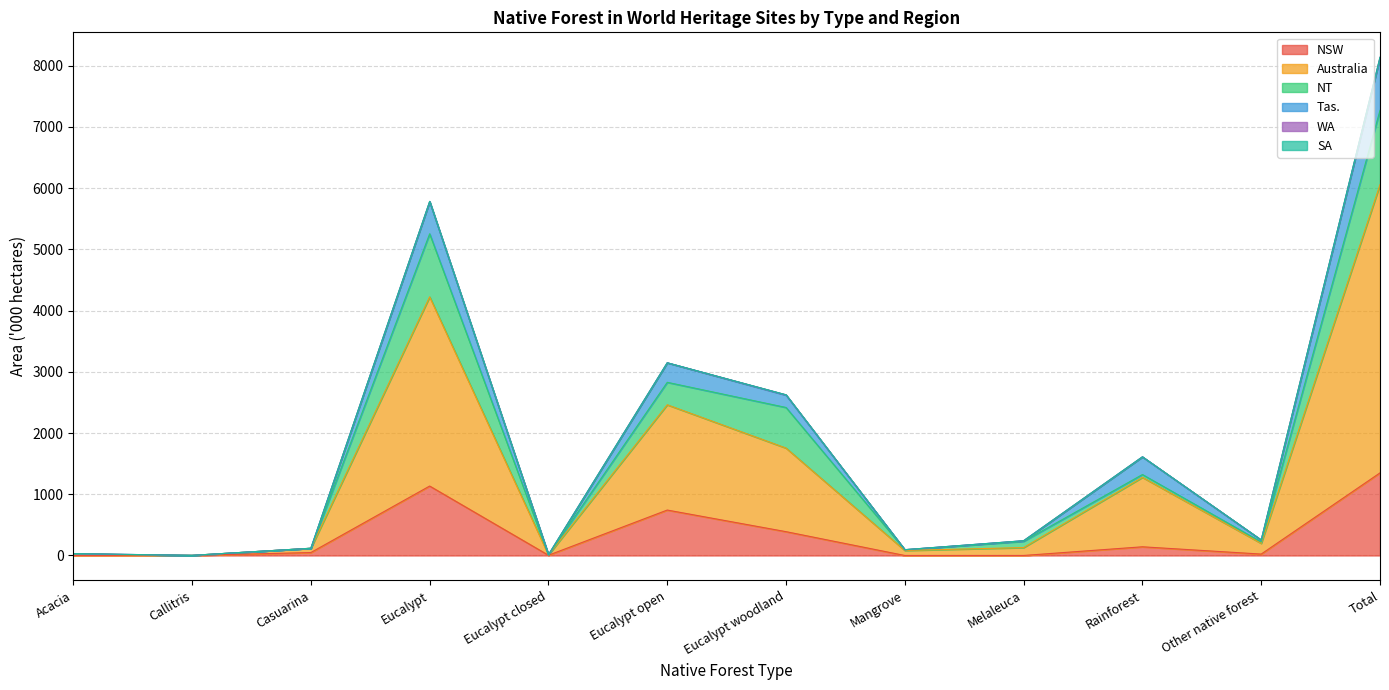

Rank the categories by Tas. value from lowest to highest.

Callitris, Eucalypt closed, Acacia, Mangrove, Casuarina, Melaleuca, Other native forest, Rainforest, Eucalypt woodland, Eucalypt open, Eucalypt, Total